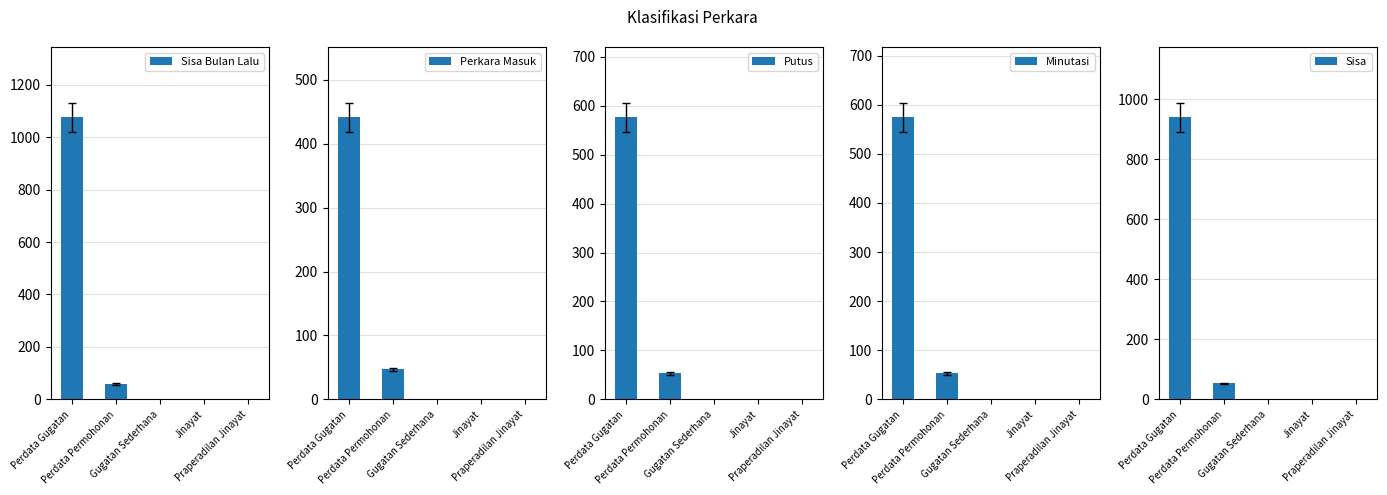

What are all the series names shown in the legend?

Sisa Bulan Lalu, Perkara Masuk, Putus, Minutasi, Sisa